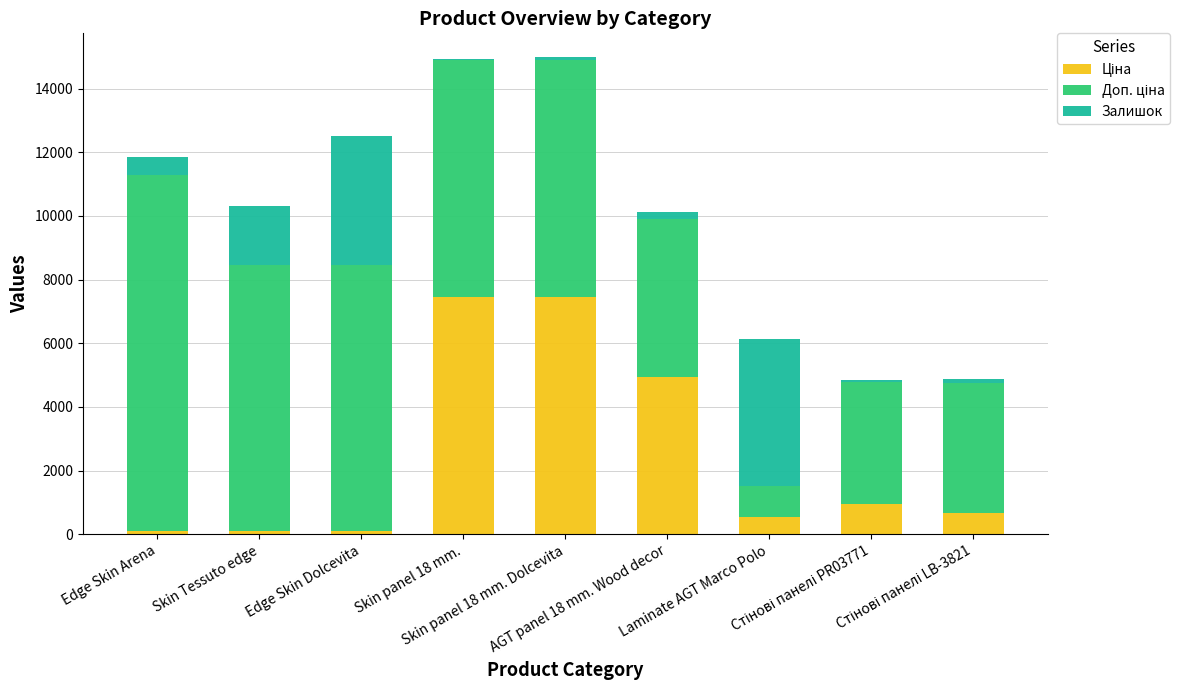

Does the chart contain stacked bars?

Yes